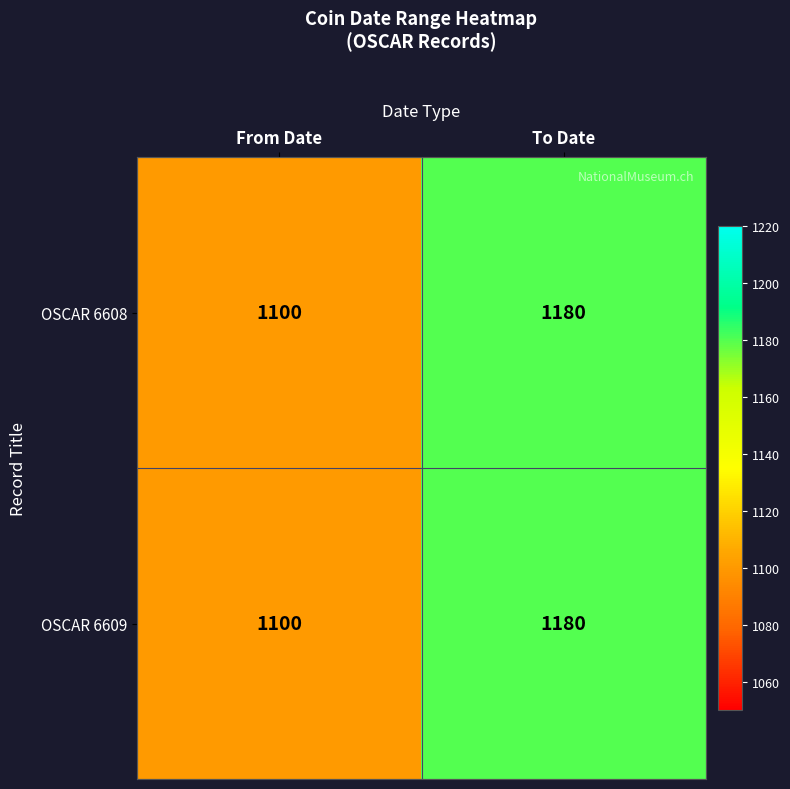

At which category is the sum across all series the highest?

To Date